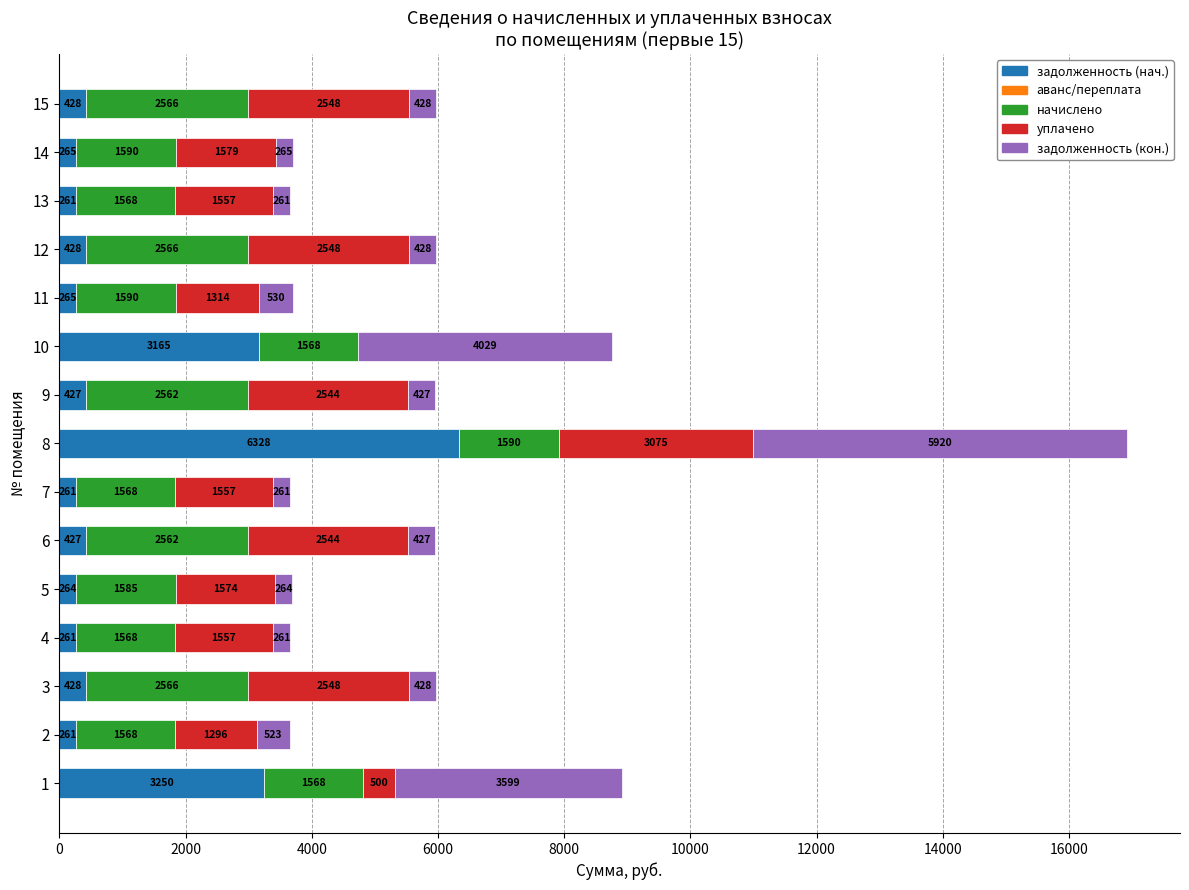

How many distinct data groups are displayed?

4